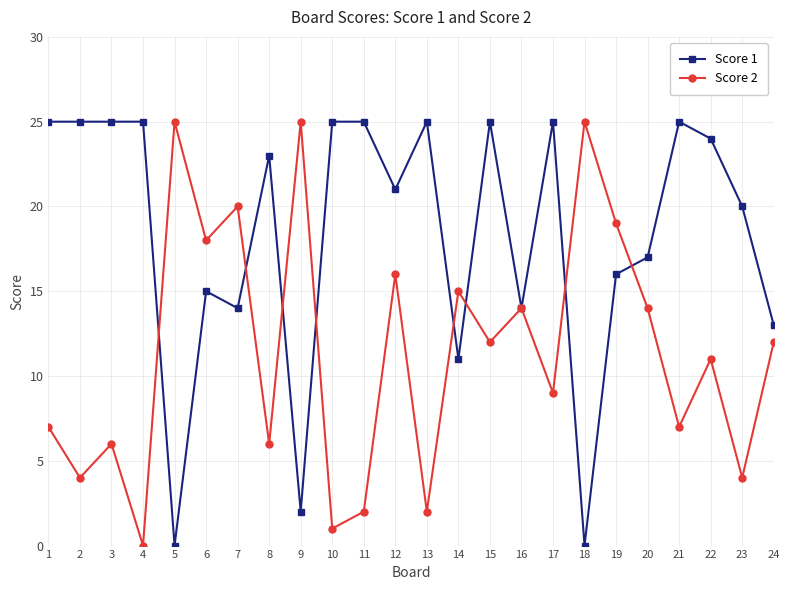

Between 21 and 24, which series saw the biggest shift?

Score 1